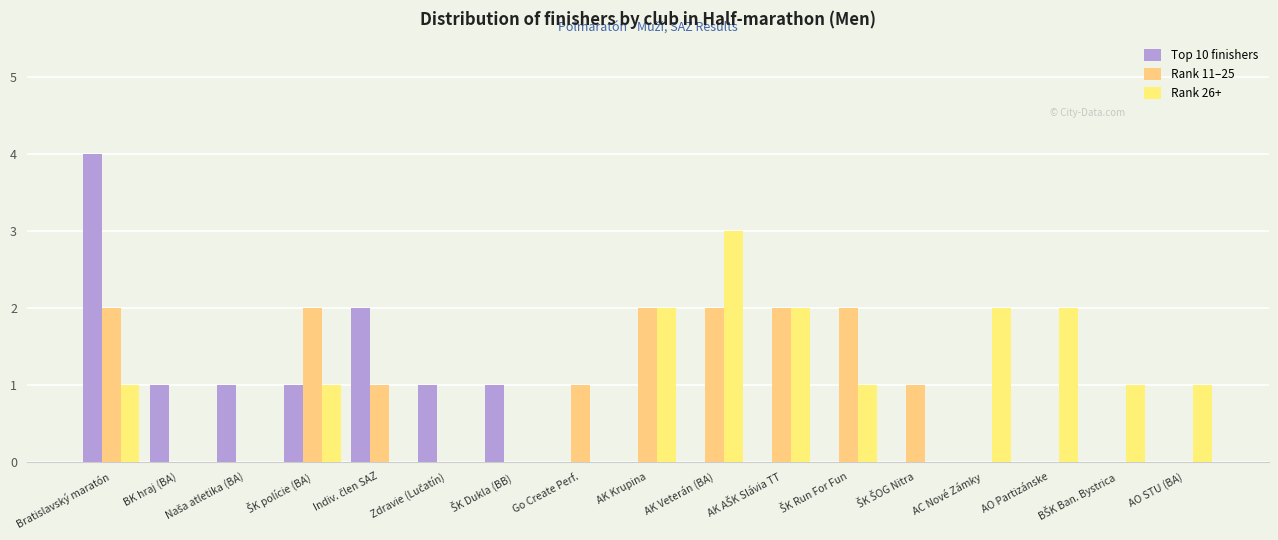

Are the bars grouped side by side (vs. stacked)?

Yes